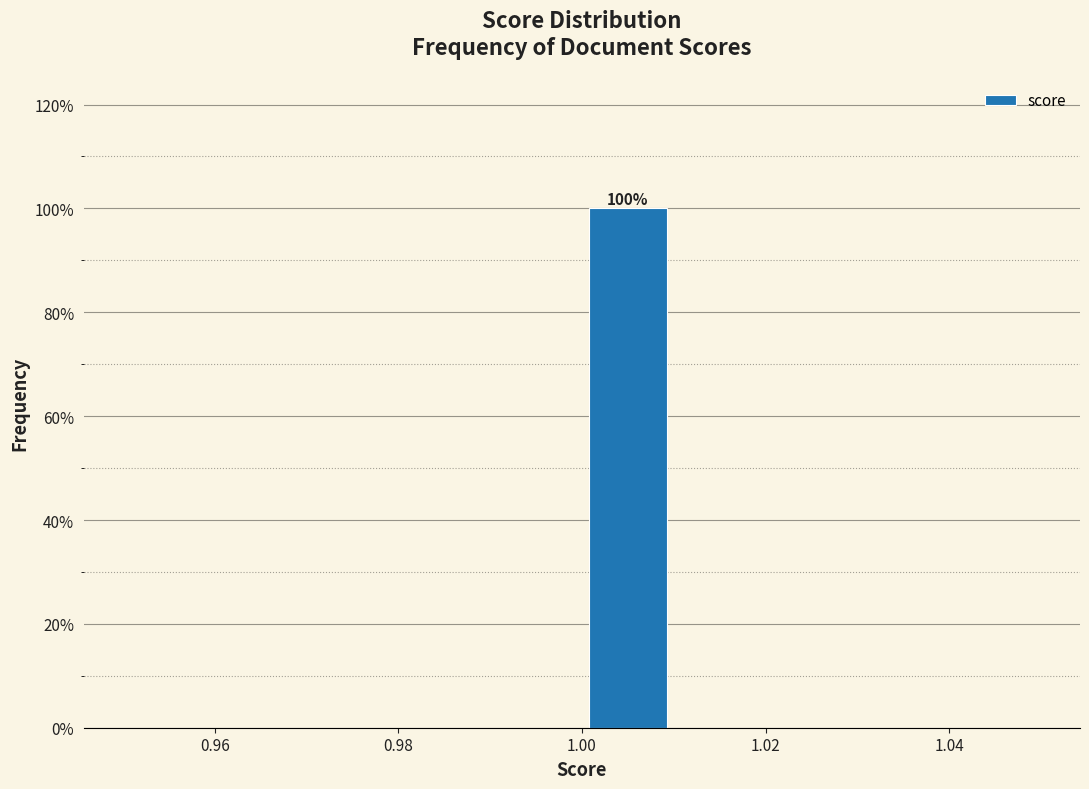

Which range on the x-axis has the tallest bar?

1.00 to 1.01